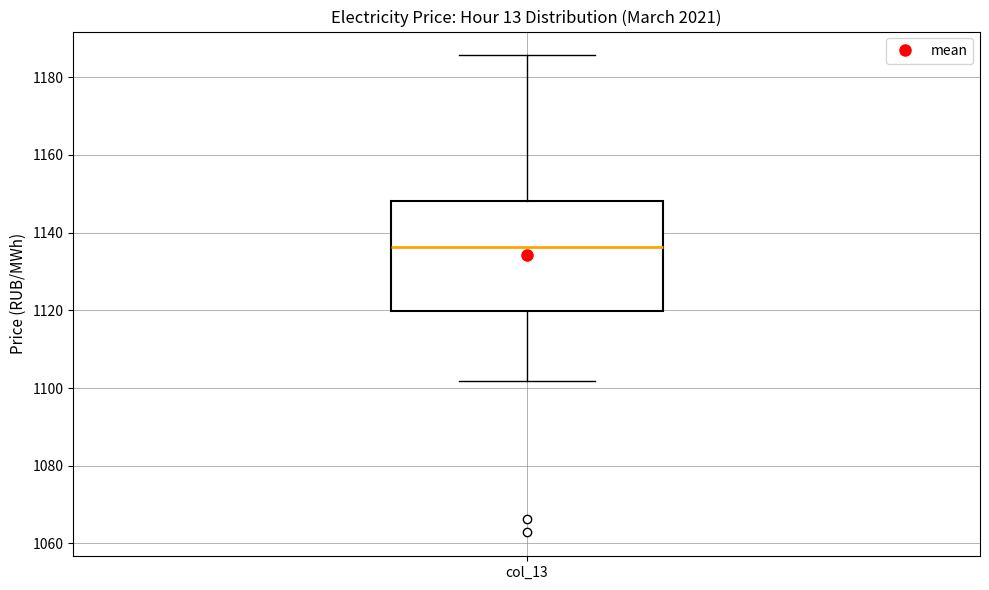

Transcribe this box plot: give where the median line is, the range the box spans, and where the two whiskers end, as read against the y-axis. The values are not printed on the chart, so give them approximately, as read against the axis.

median 1136, box 1120 to 1148, whiskers 1102 to 1186